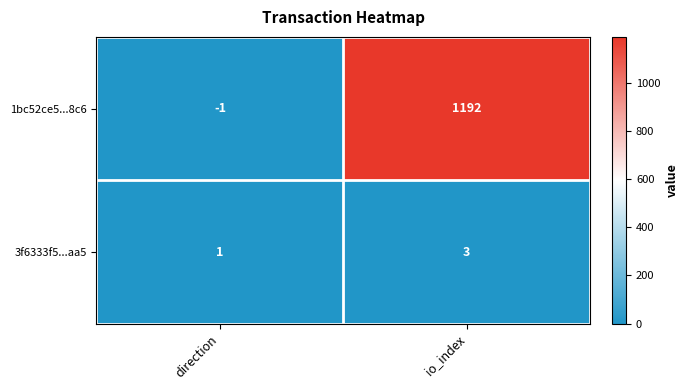

Which series has the largest total across all categories?

1bc52ce5...8c6